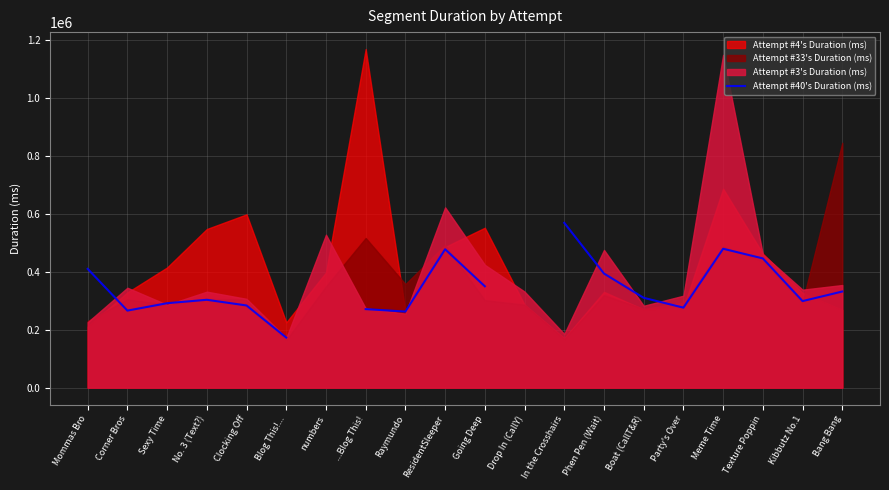

How many interior local valleys (lower than both neighbors) does the data have?

4